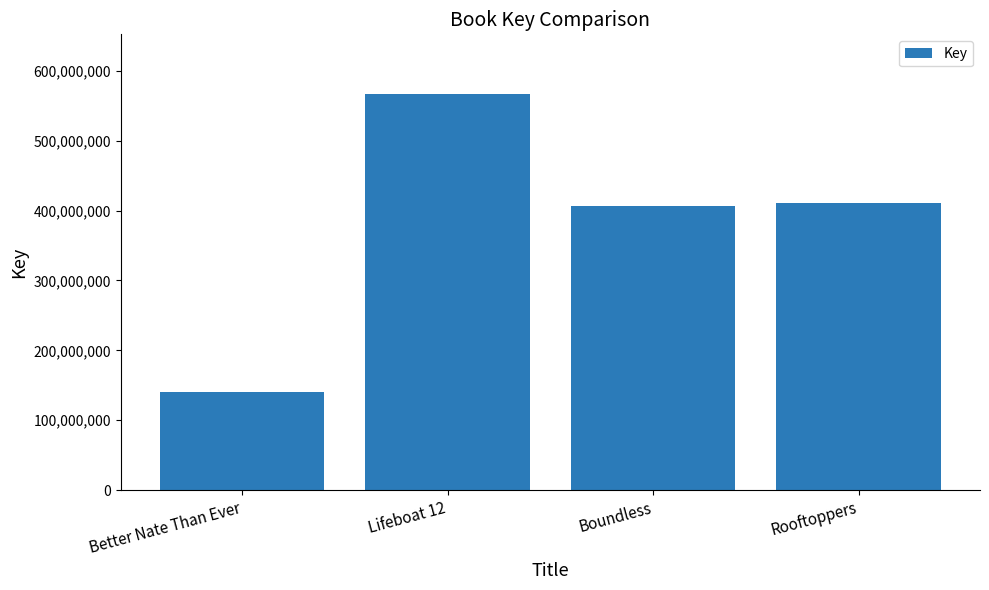

Reading left to right, what are all the values shown in this chart?

Better Nate Than Ever=140118853	Lifeboat 12=567301969	Boundless=406214723	Rooftoppers=410789826